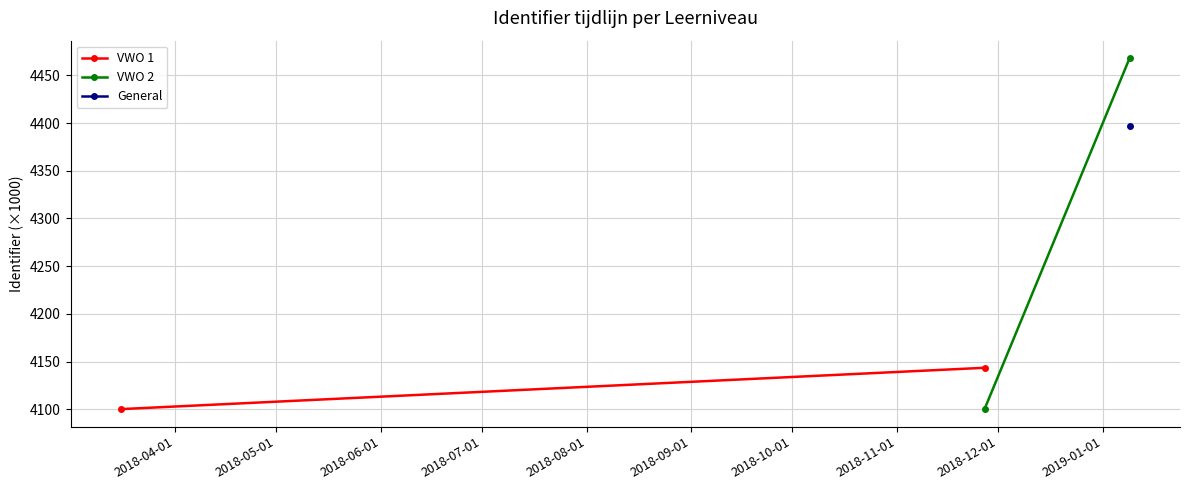

What is the average value of the VWO 2 series?

4284.1